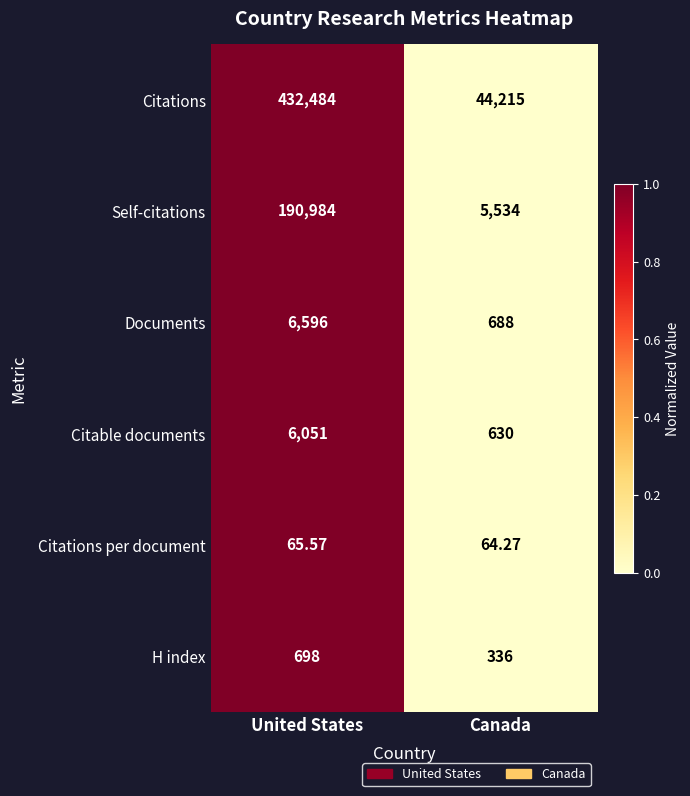

Which label corresponds to the smallest value in the chart?

Canada